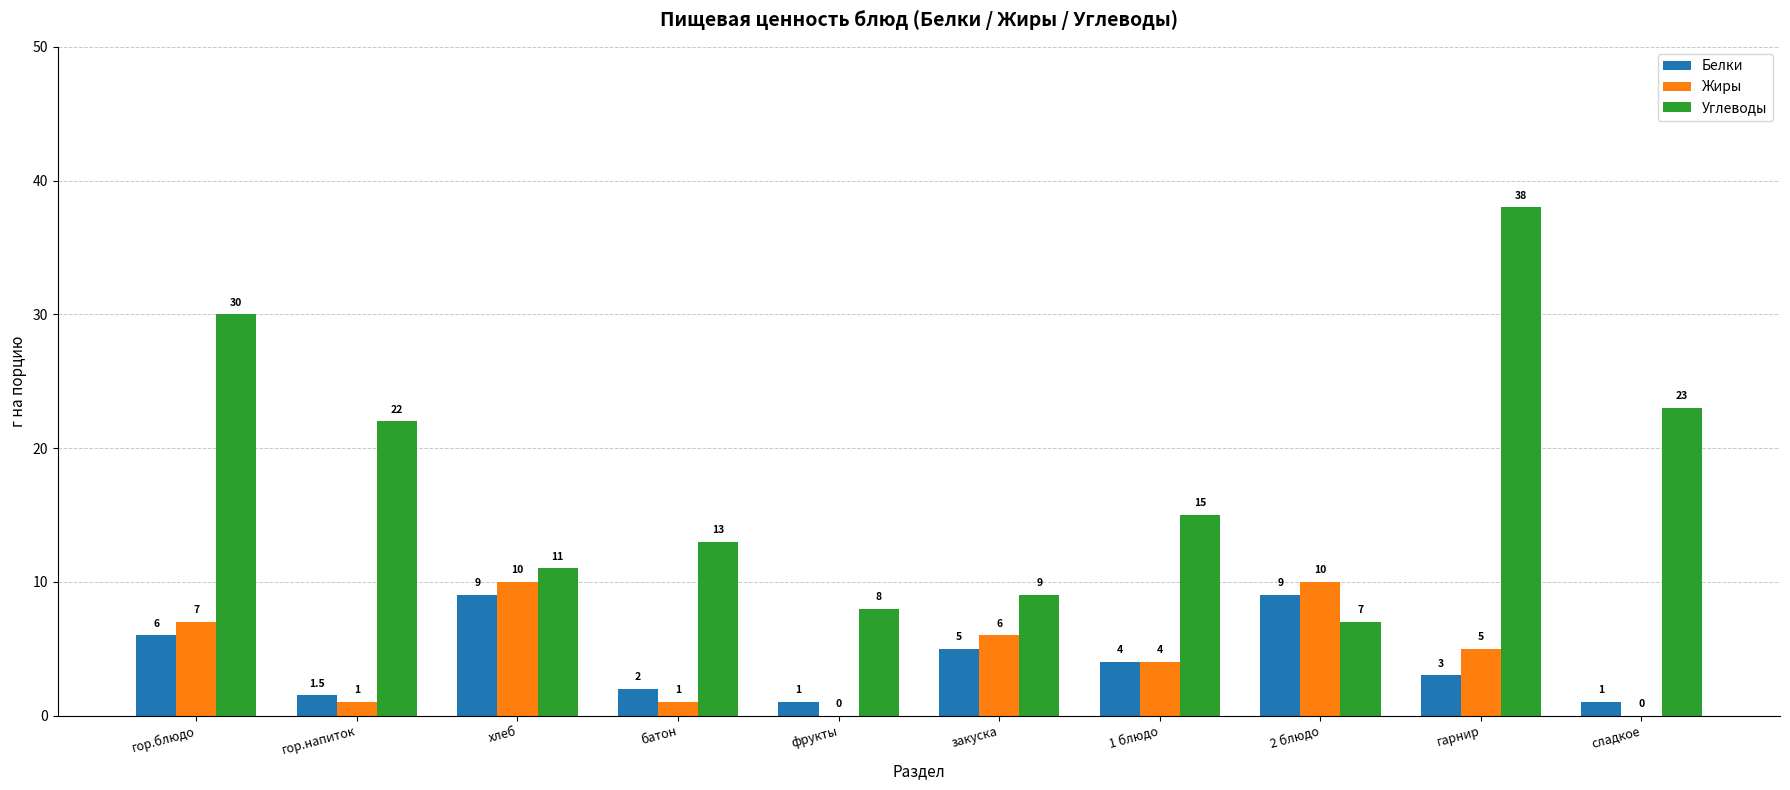

Which series has the largest total across all categories?

Углеводы